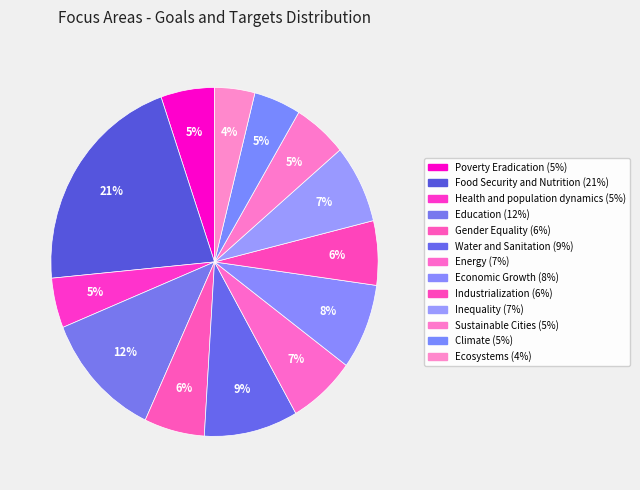

Does any single category account for the majority?

No